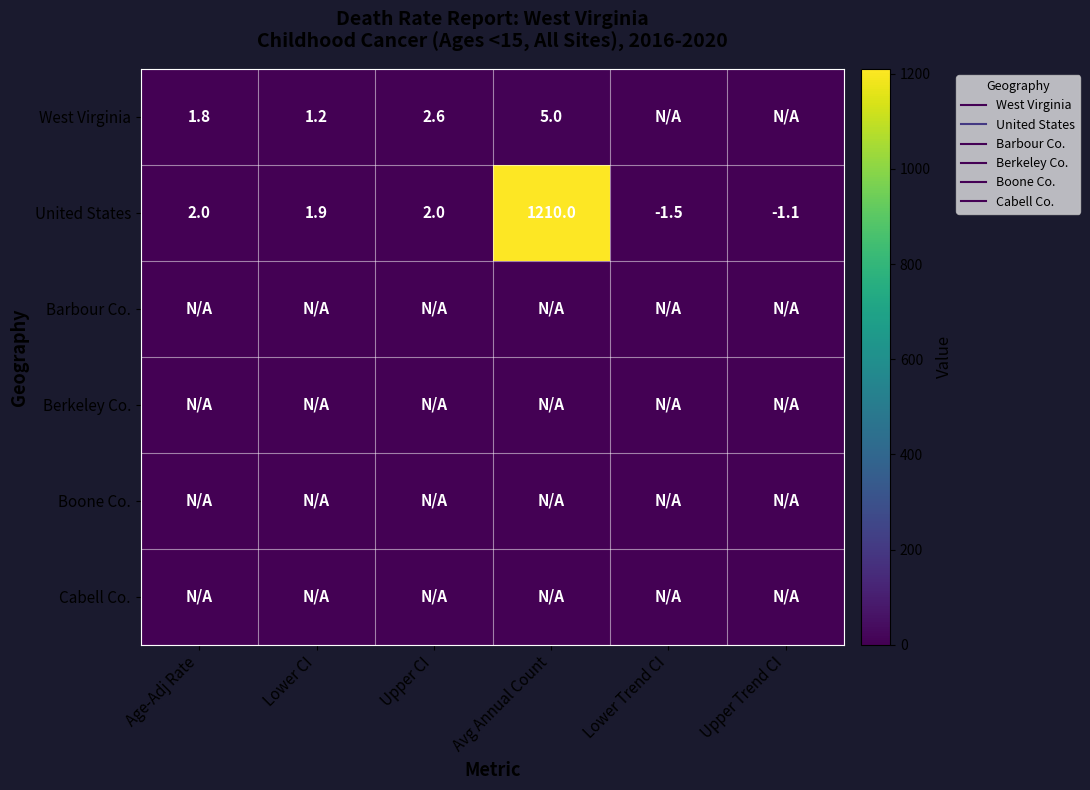

What is the maximum value shown in the chart?

1210.0